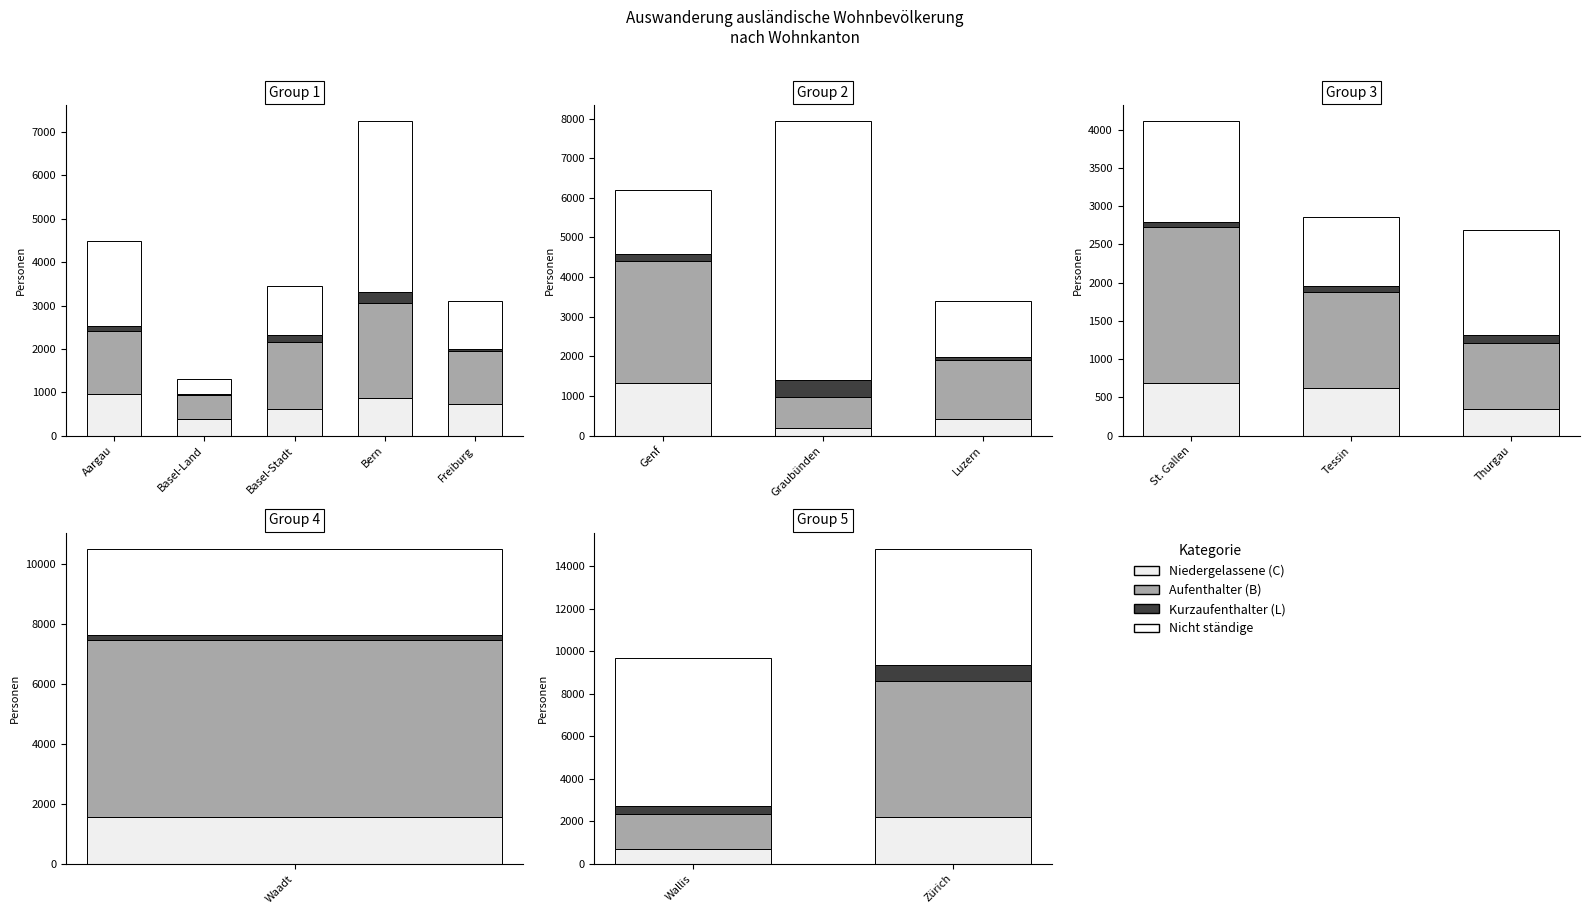

Which series has the largest total across all categories?

Nicht ständige